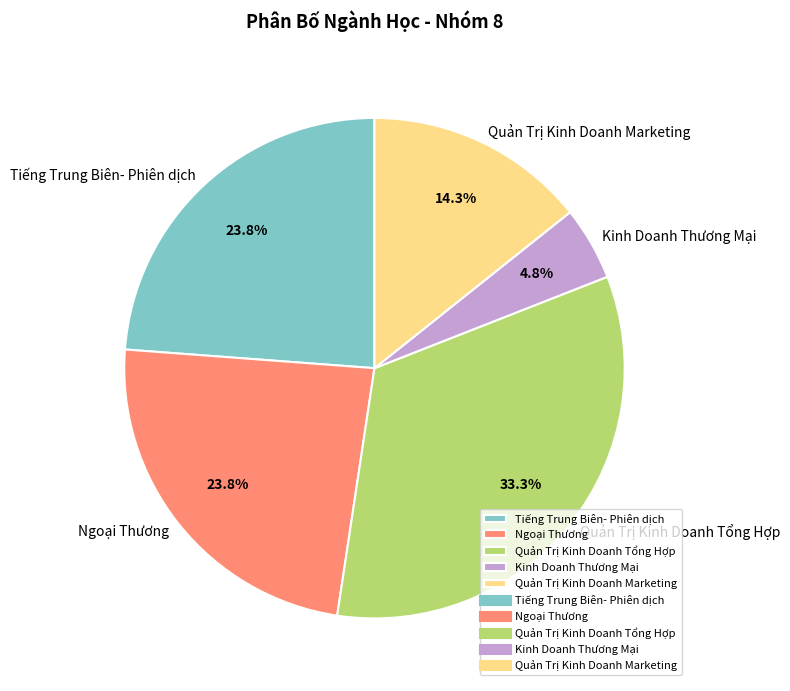

Is there a majority slice in this chart?

No